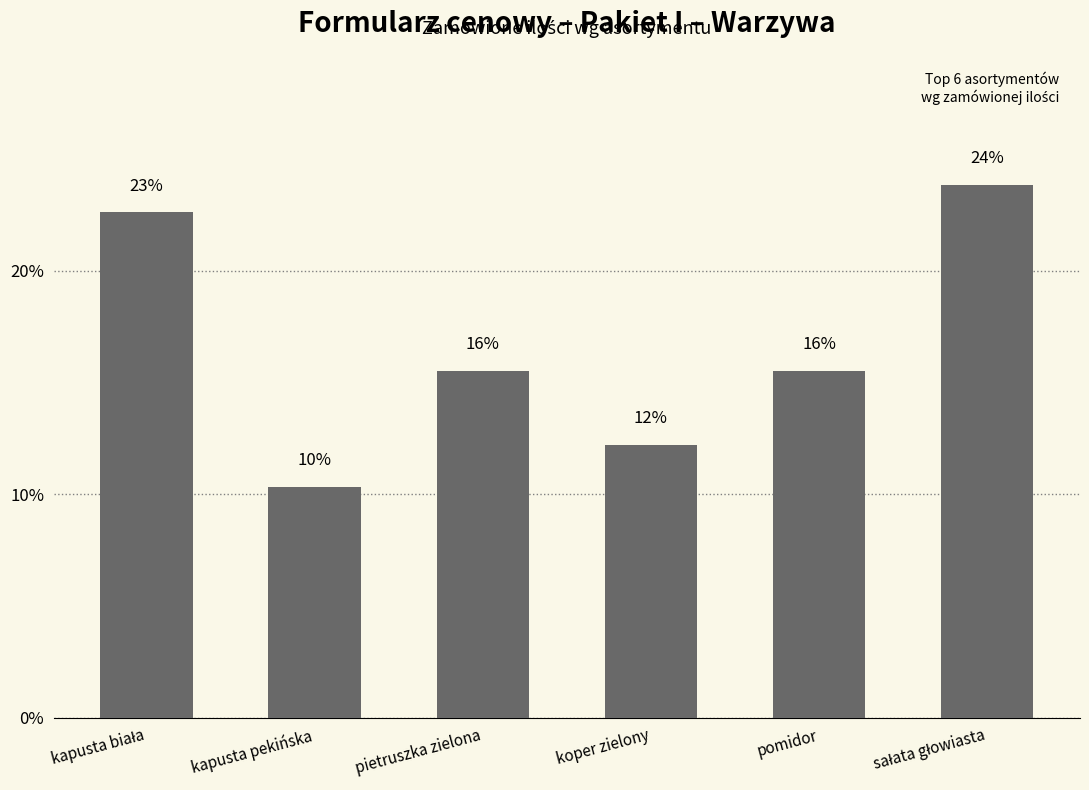

How many bars are there in total?

6